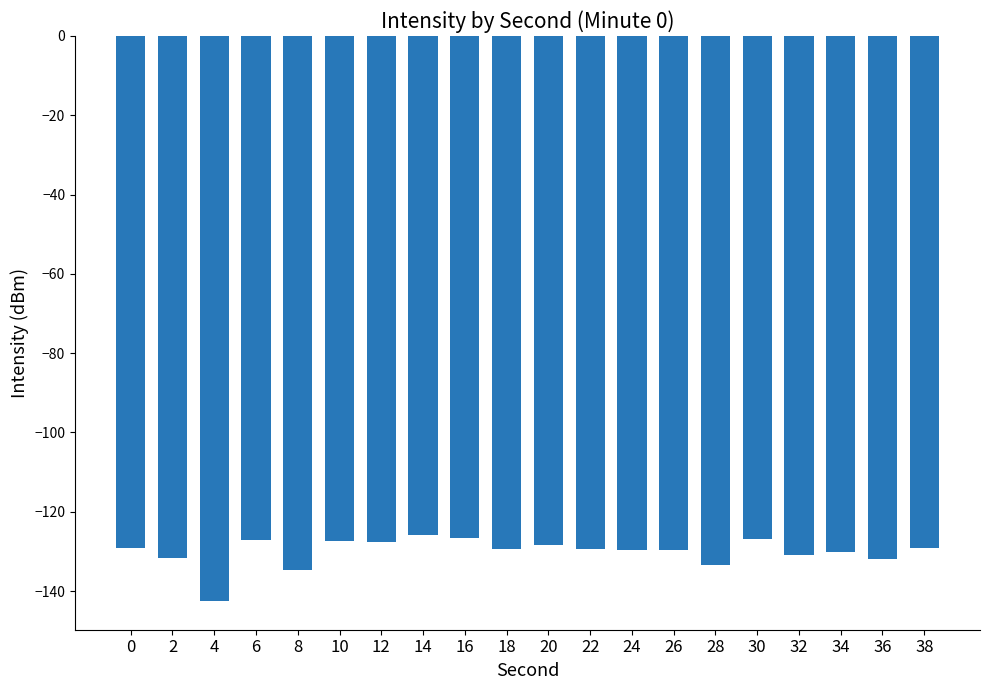

What is the maximum value shown in the chart?

-125.9